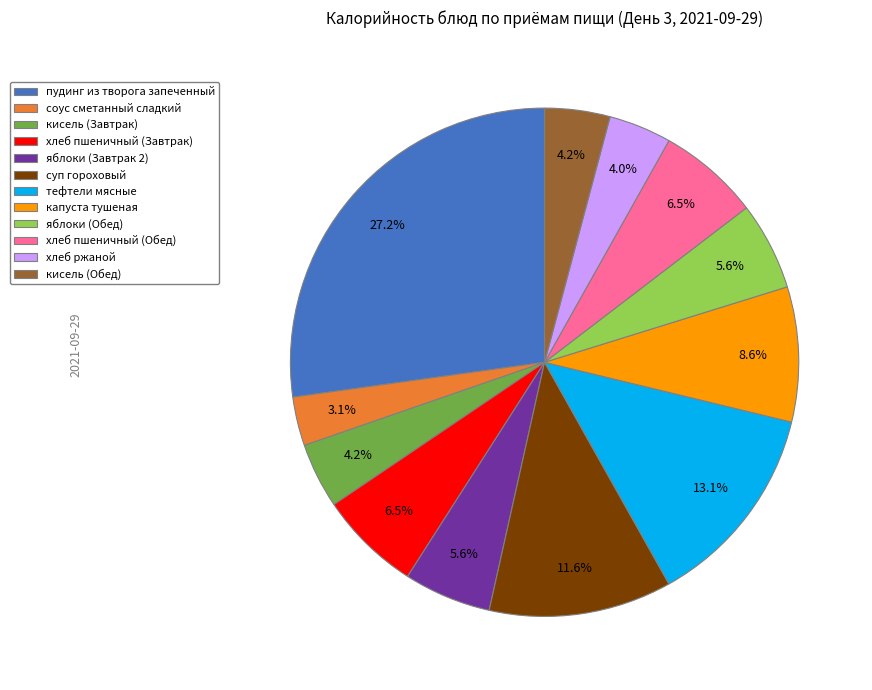

Is the sum of капуста тушеная and тефтели мясные greater than half?

No